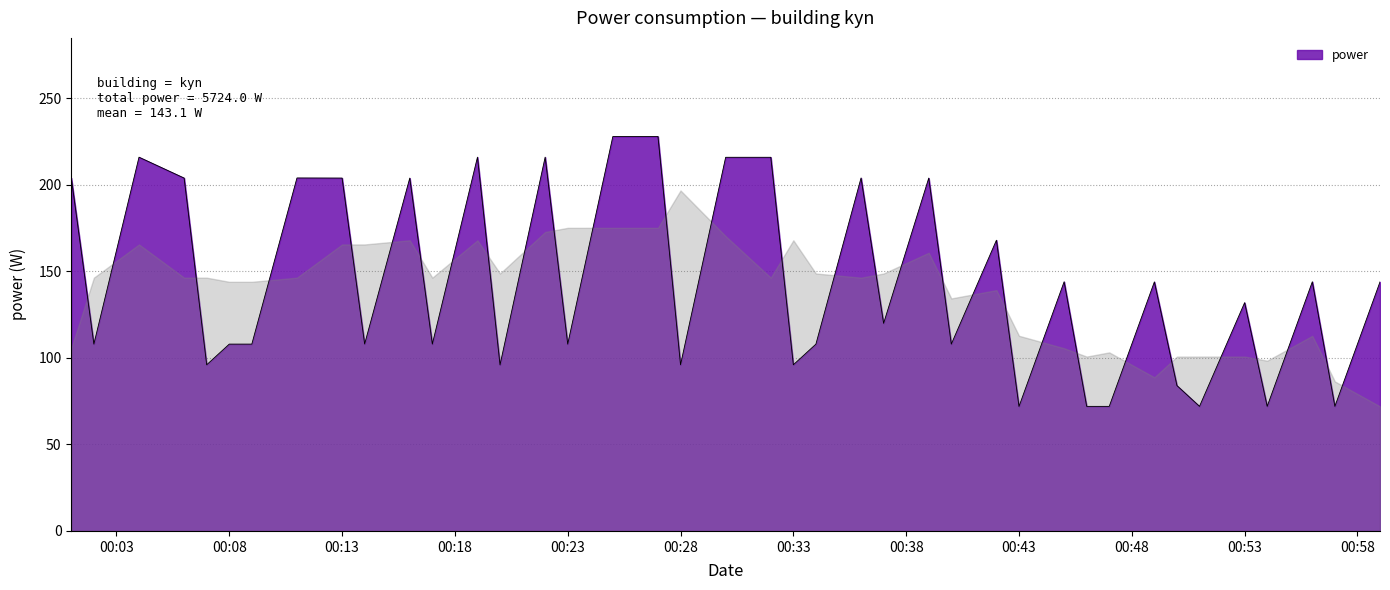

What is the difference between the maximum and minimum values?

156.0